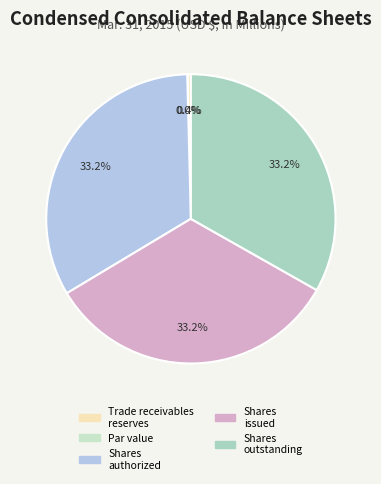

Rank the categories by value from highest to lowest.

Common stock, shares authorized, Common stock, shares issued, Common stock, shares outstanding, Reserves on trade accounts receivable, Common stock, par value